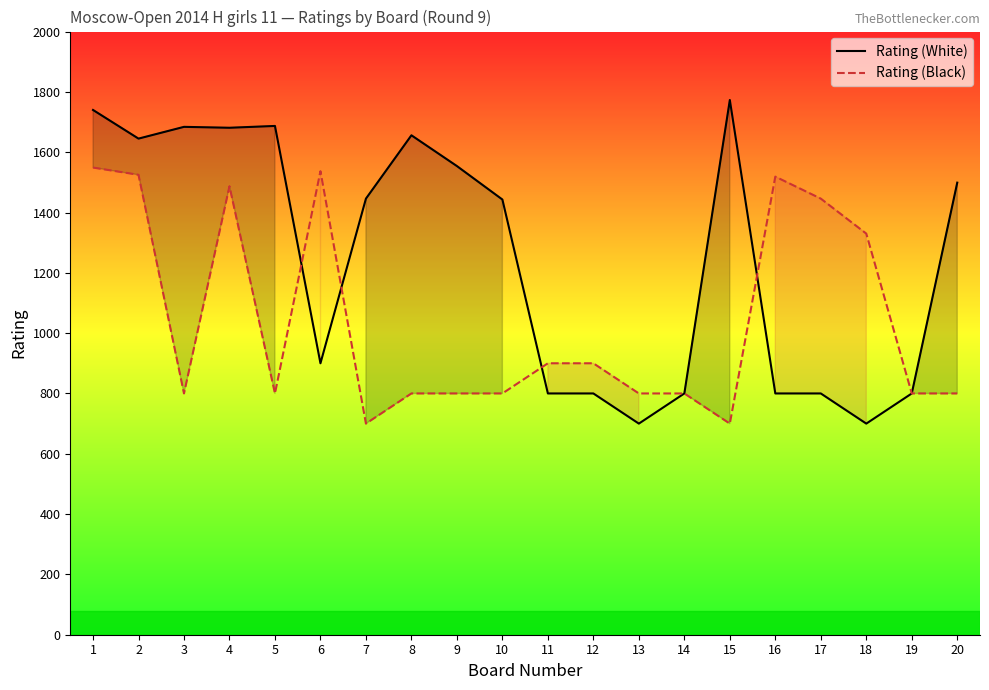

How many times do Rating (Black) and Rating (White) cross each other?

4